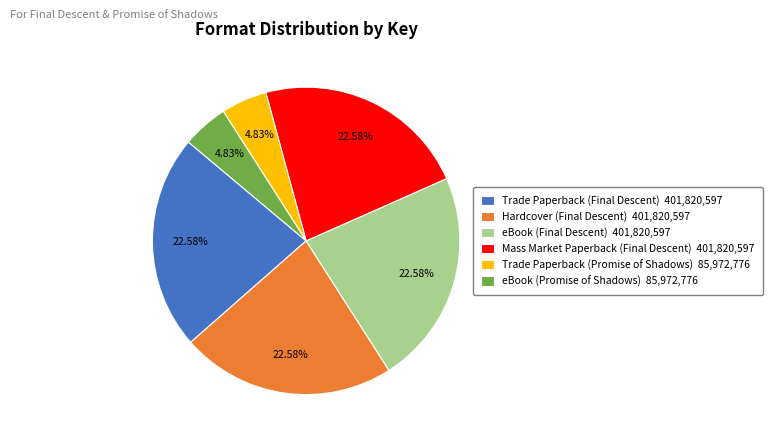

Is eBook (Promise of Shadows) the majority of the pie?

No